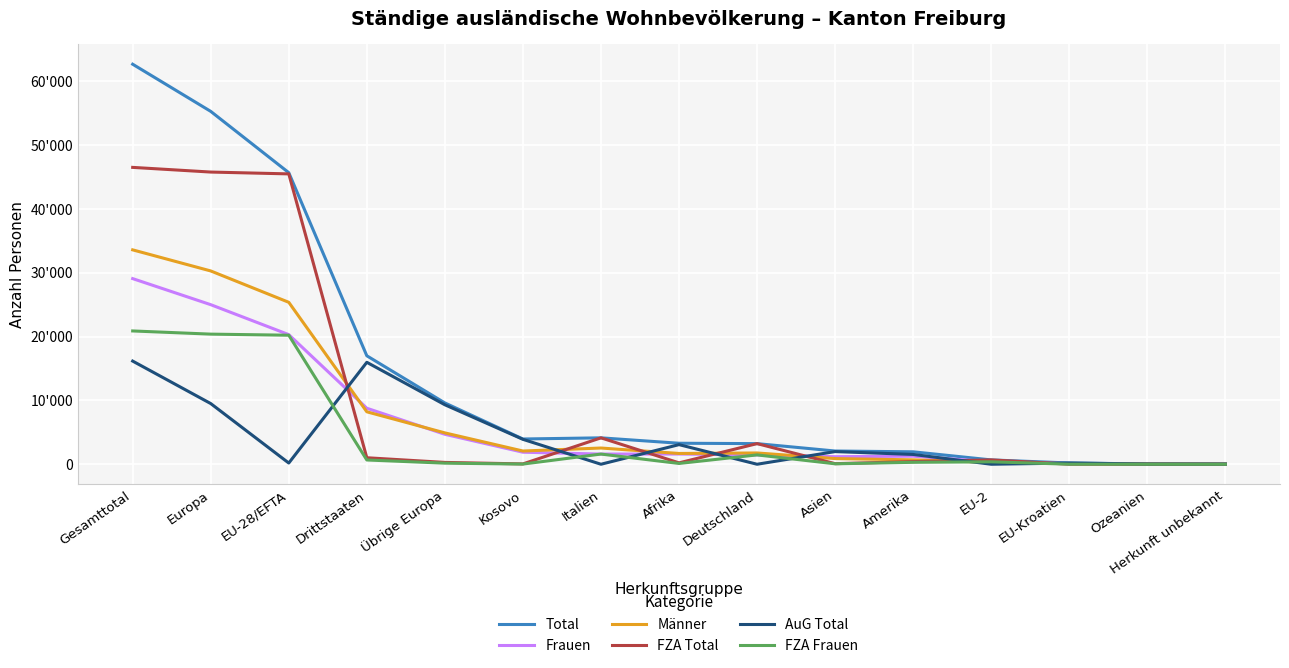

Rank the series by their maximum value, from highest to lowest.

Total, FZA Total, Männer, Frauen, FZA Frauen, AuG Total